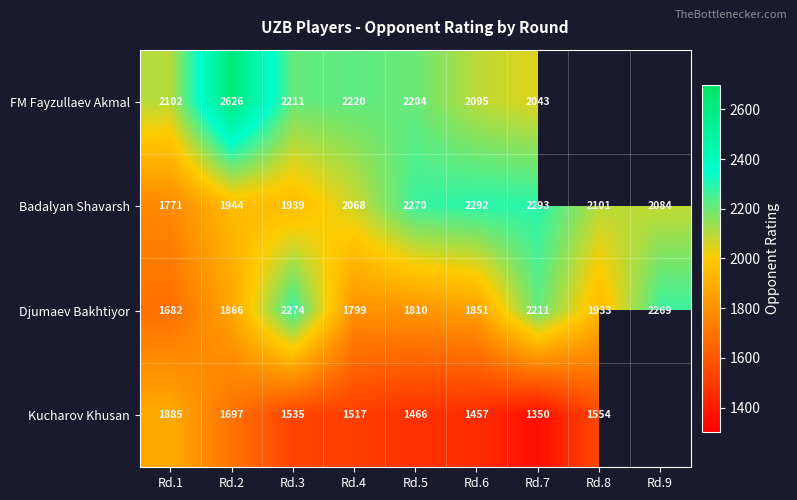

Is the value of Djumaev Bakhtiyor at Rd.5 greater than the value of FM Fayzullaev Akmal at Rd.5?

No